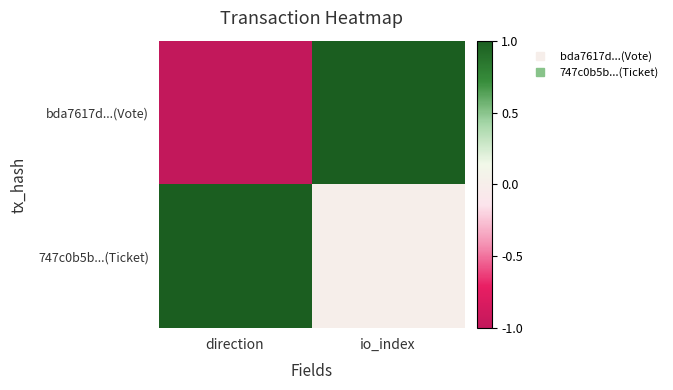

What is the smallest value displayed?

-1